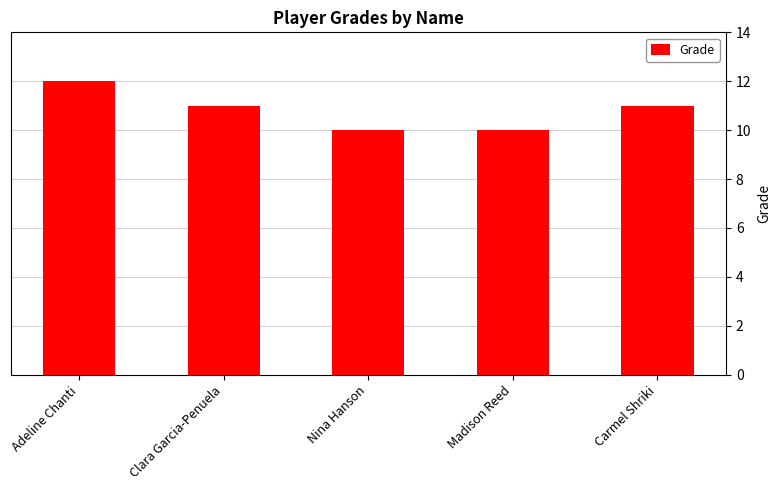

Reading right to left, list all the values displayed in this chart.

Carmel Shriki=11	Madison Reed=10	Nina Hanson=10	Clara Garcia-Penuela=11	Adeline Chanti=12